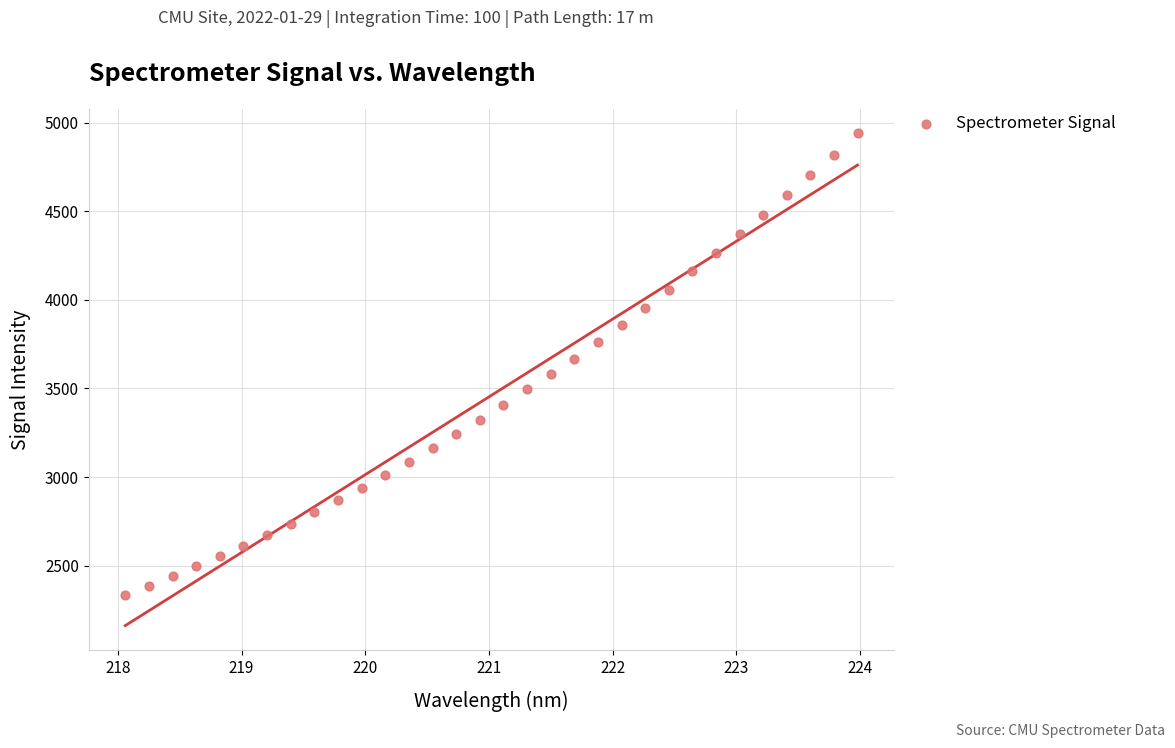

What is the range of Y values (max minus min)?

2606.1